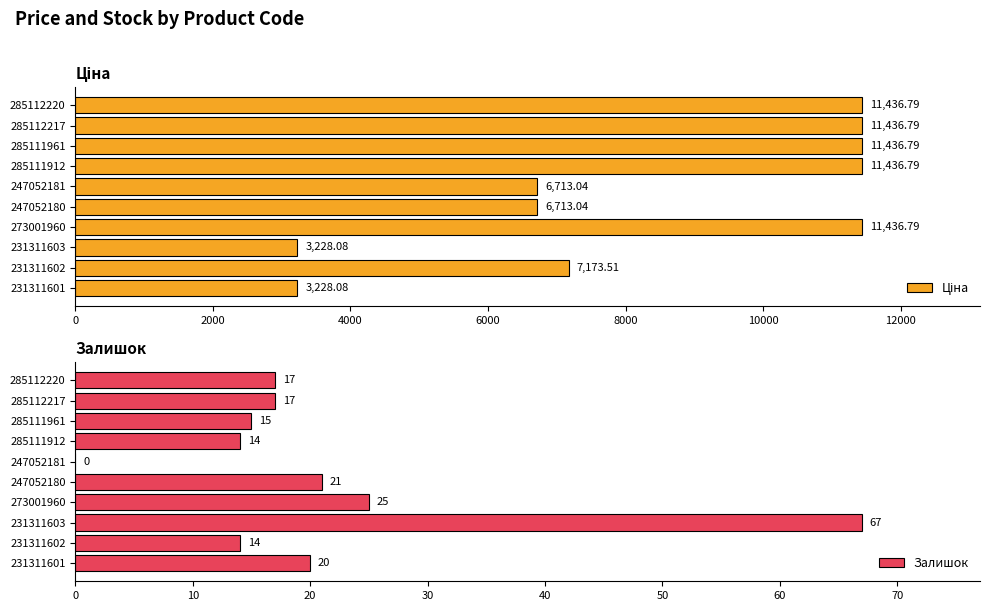

How many series are shown in this chart?

2